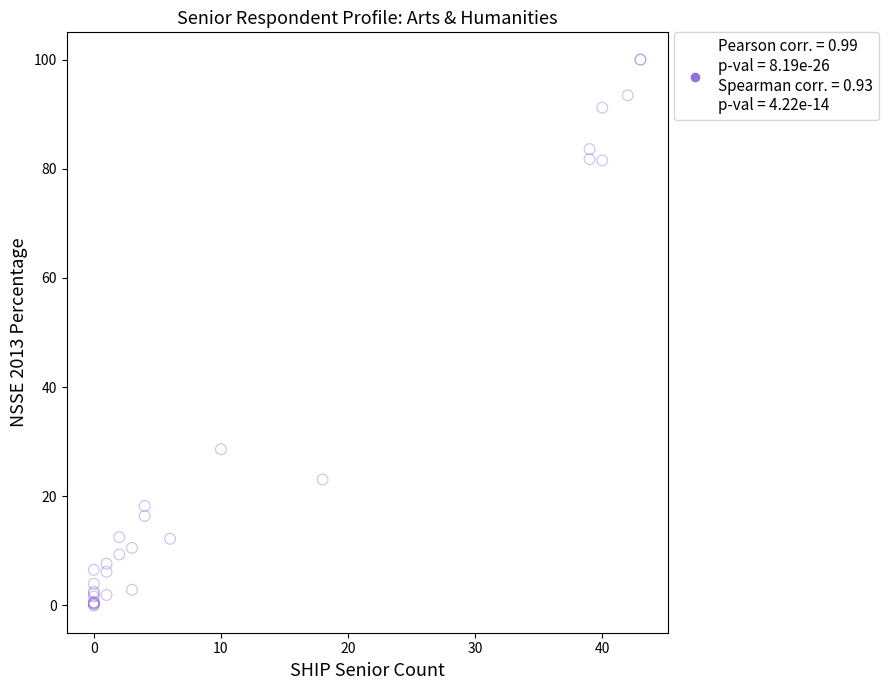

What Y value in the scatter plot is closest to 50?

28.6